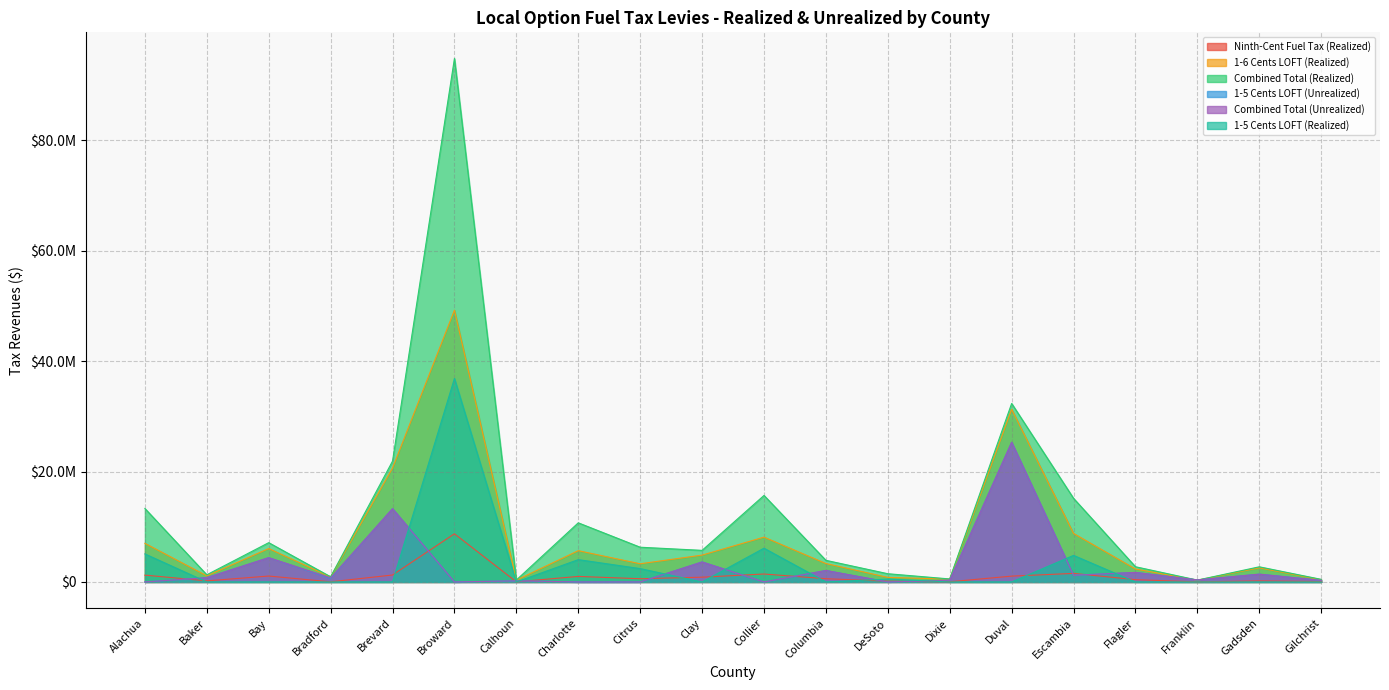

How many lines are shown in the chart?

6